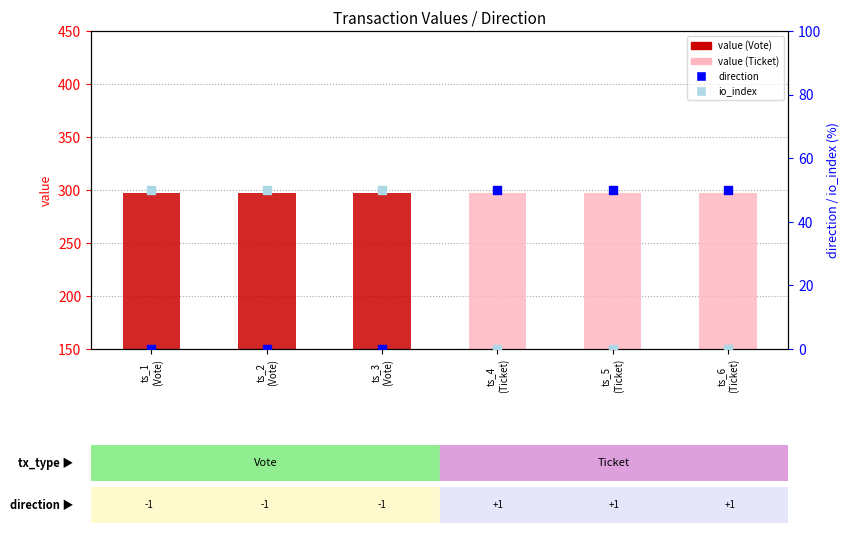

Which series reaches the minimum Y coordinate?

direction (blue sq)